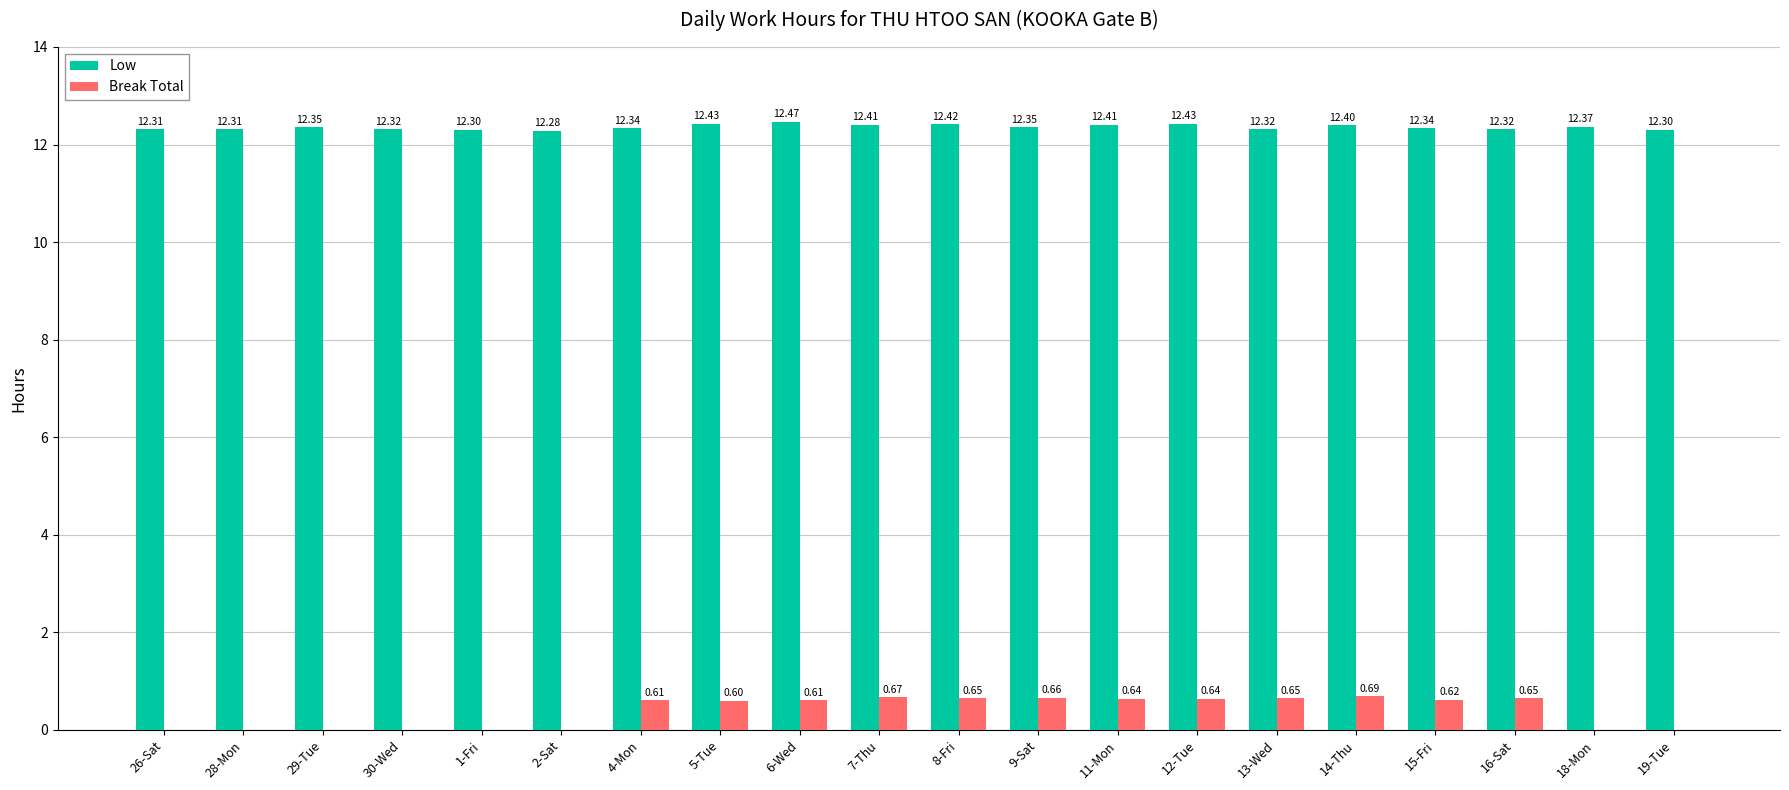

What is the sum of all Low values?

247.2